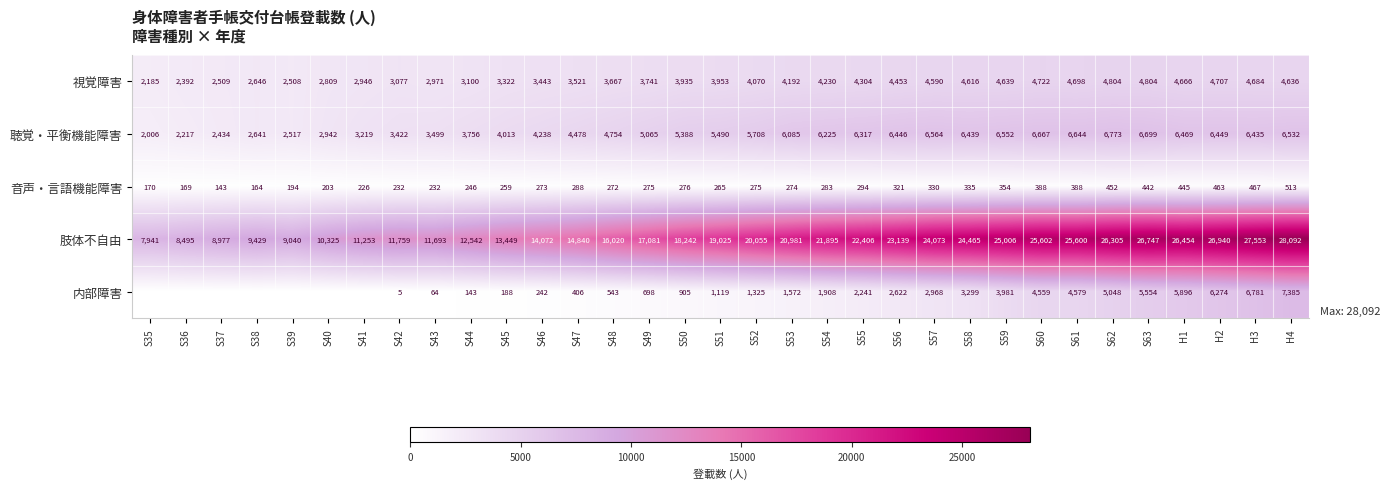

The 聴覚・平衡機能障害 series shows 4478 at S47. True or false?

True